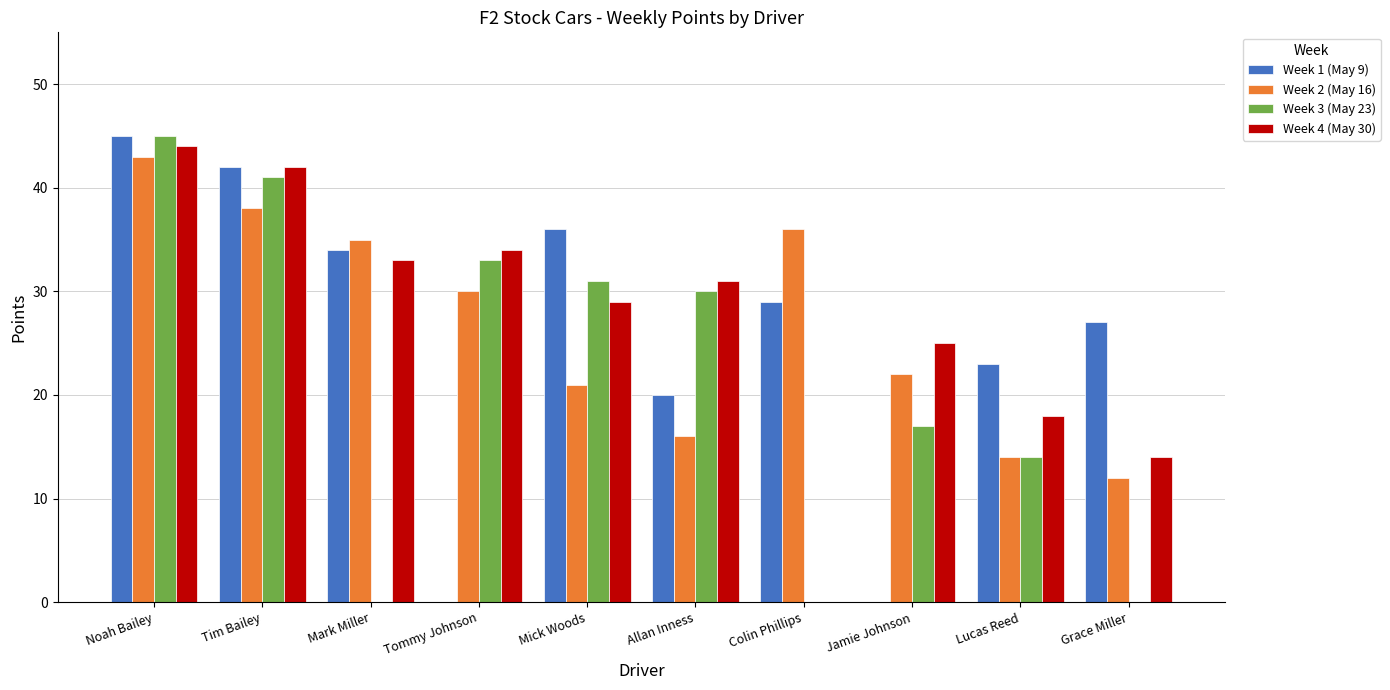

The Week 2 (May 16) series shows 14 at Lucas Reed. True or false?

True